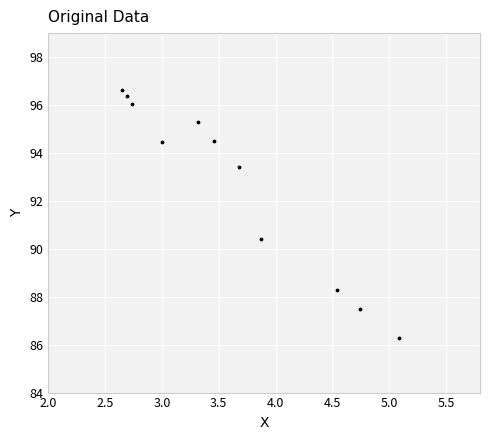

What Y value in the scatter plot is closest to 91?

90.4